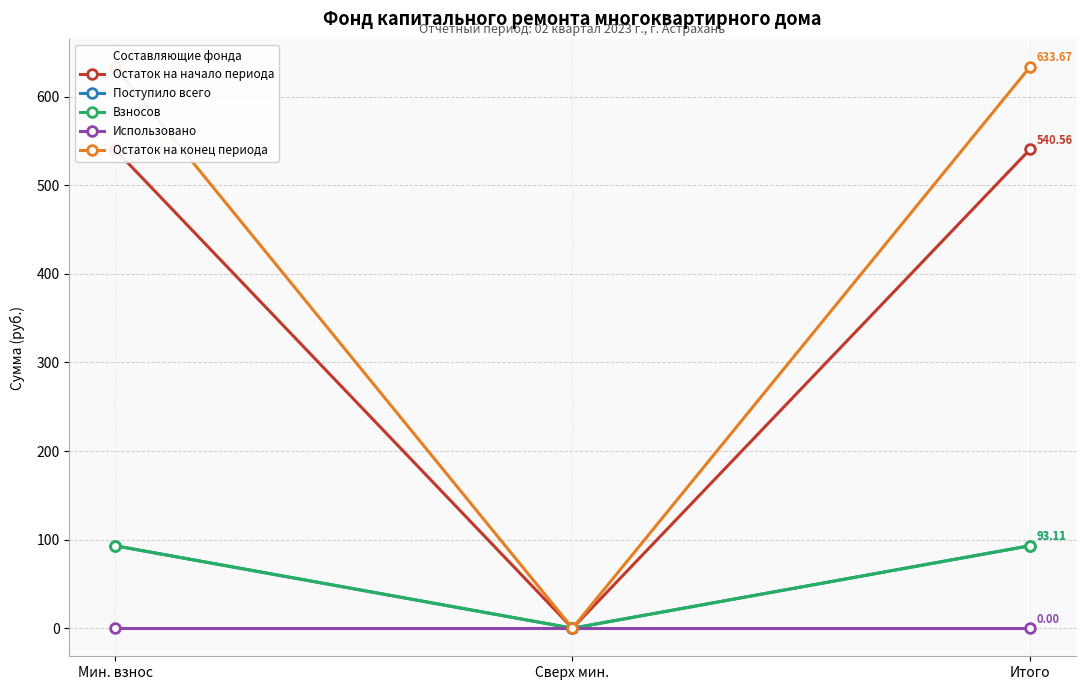

How many data points in Остаток на начало периода are above 540?

2